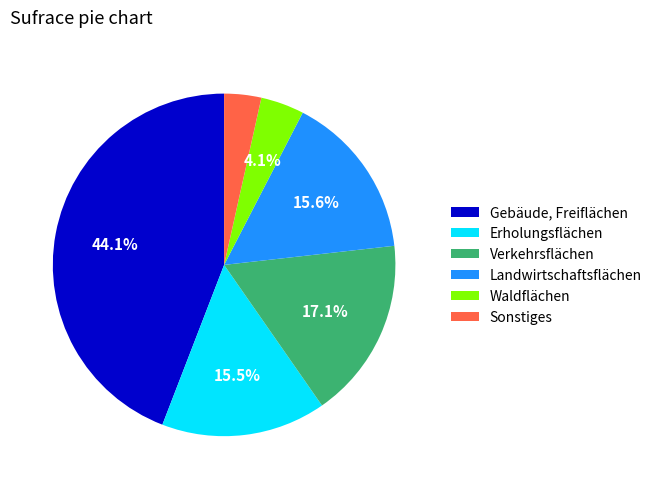

Is it true that Erholungsflächen is 26% of the pie?

False